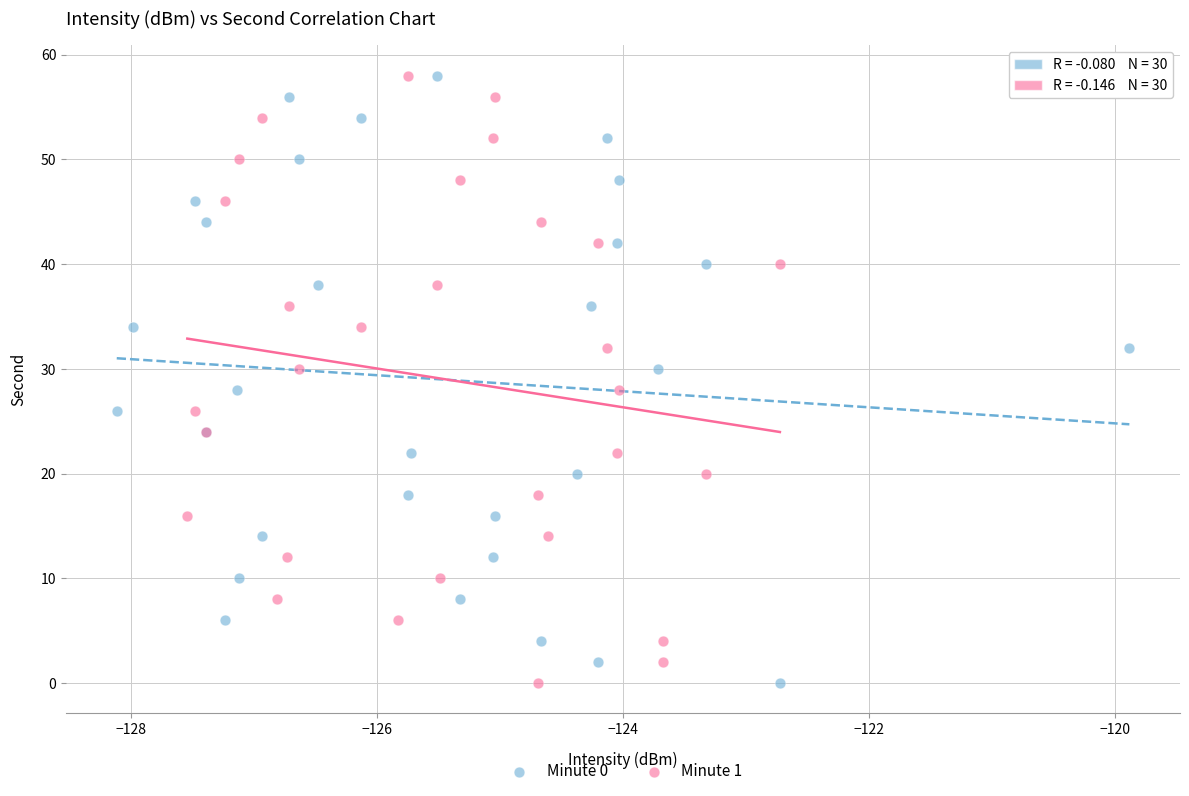

What are all the series names shown in the legend?

Minute 0, Minute 1